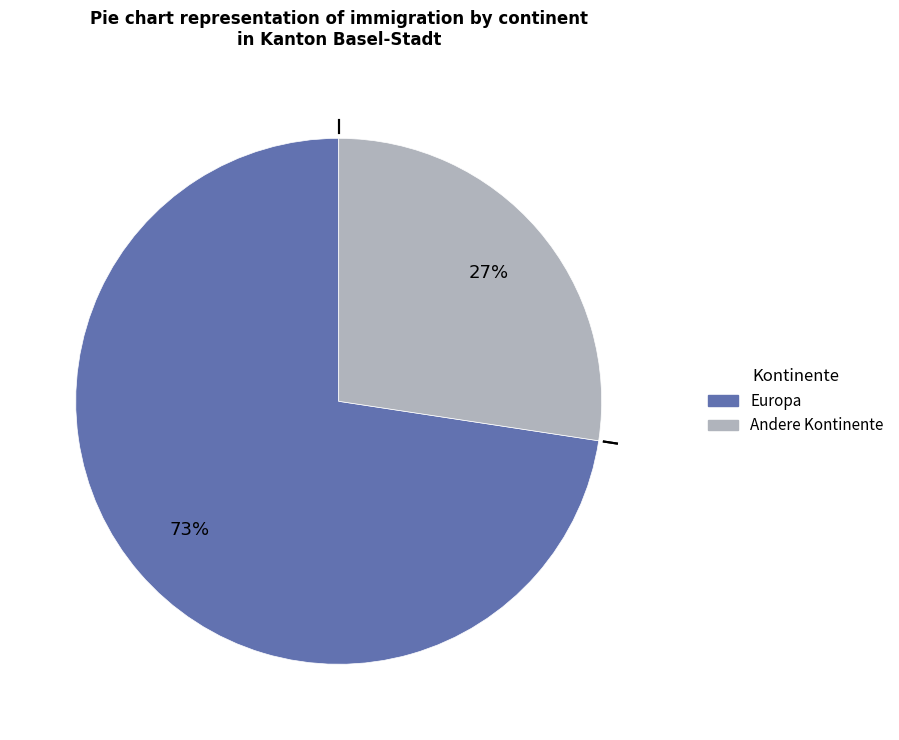

Does any single category account for the majority?

Yes